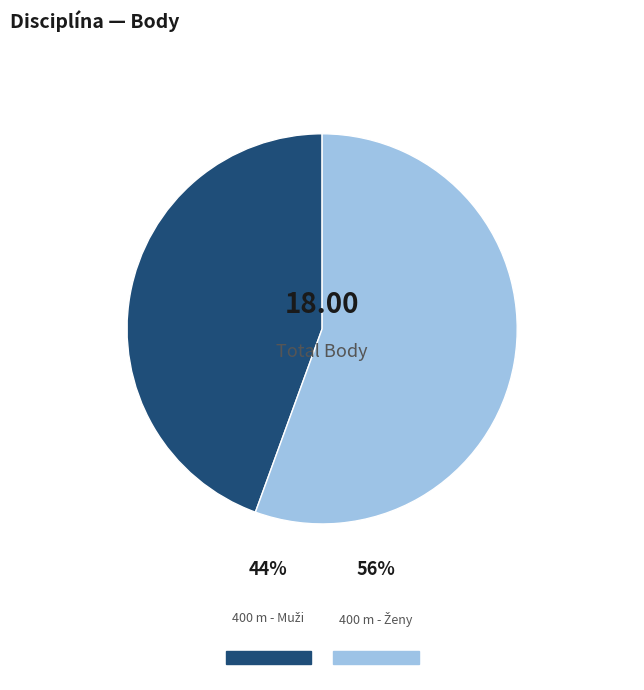

Which category accounts for the majority?

400 m - Ženy